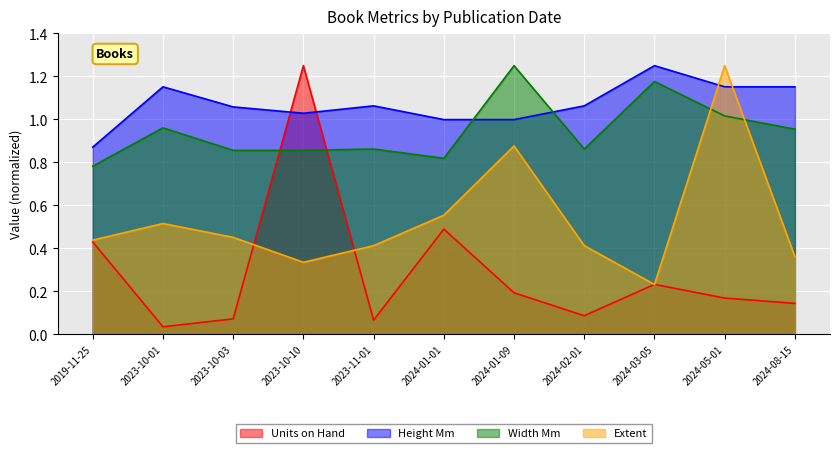

At which category does Height Mm reach its first local valley?

2023-10-10